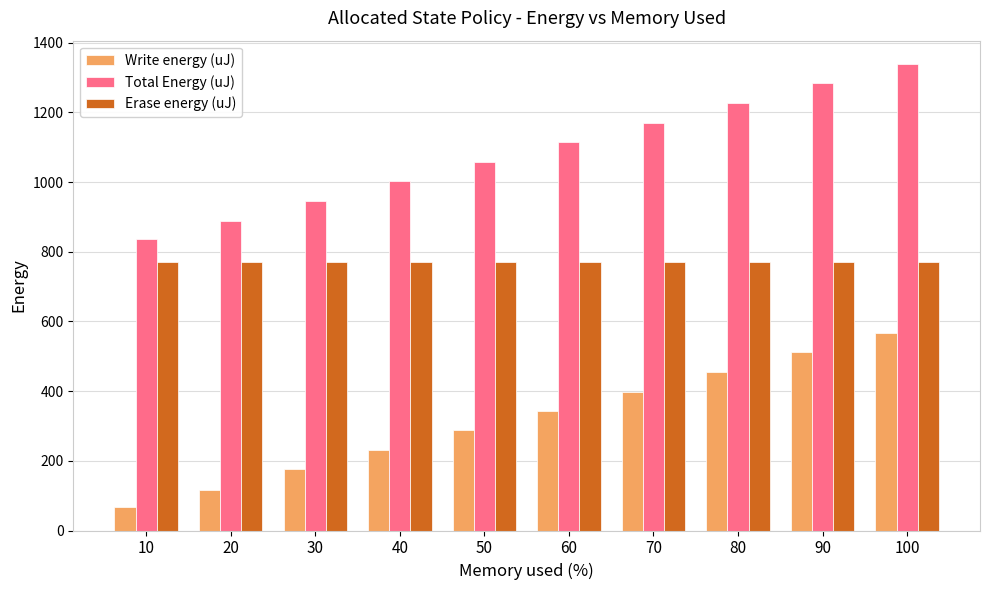

What is the smallest value displayed?

66.2